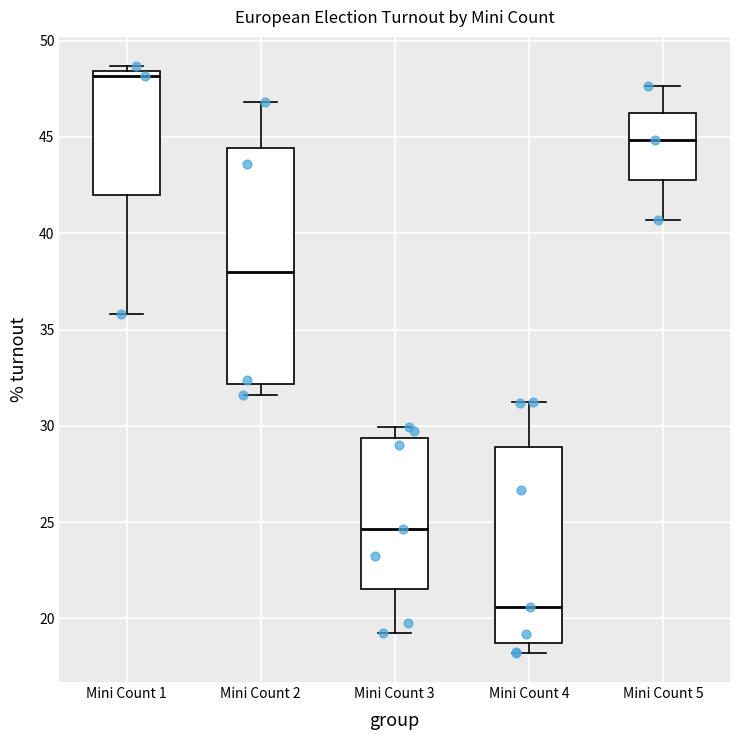

Where does the lower whisker of the box for Mini Count 5 end on the y-axis? The values are not printed on the chart, so give them approximately, as read against the axis.

40.5